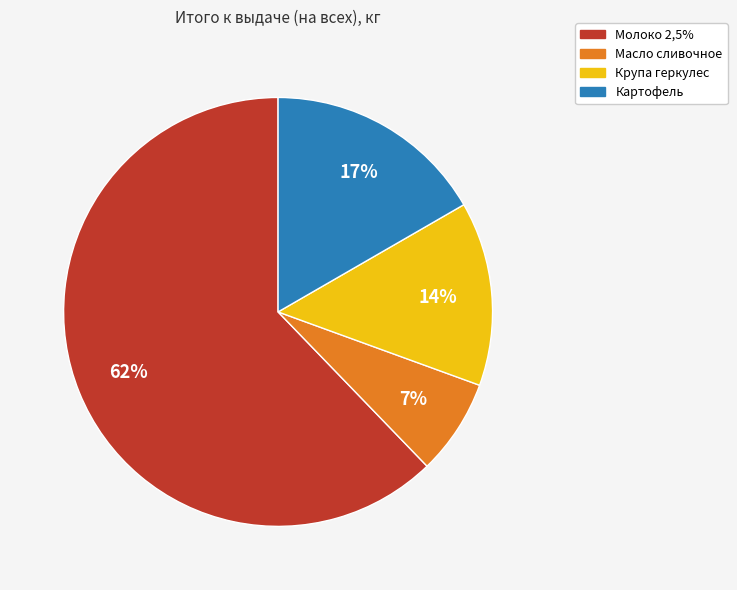

Which has a higher value, Масло сливочное or Картофель?

Картофель